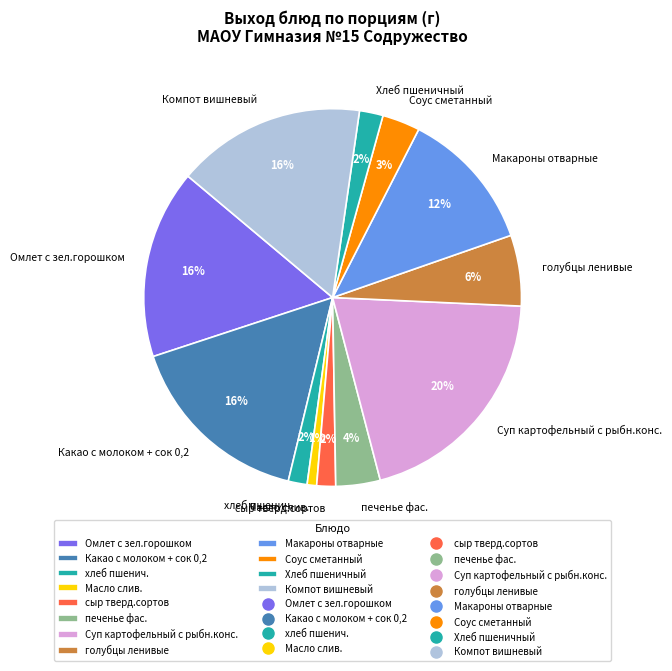

Combined, do Макароны отварные and Соус сметанный account for over 50%?

No